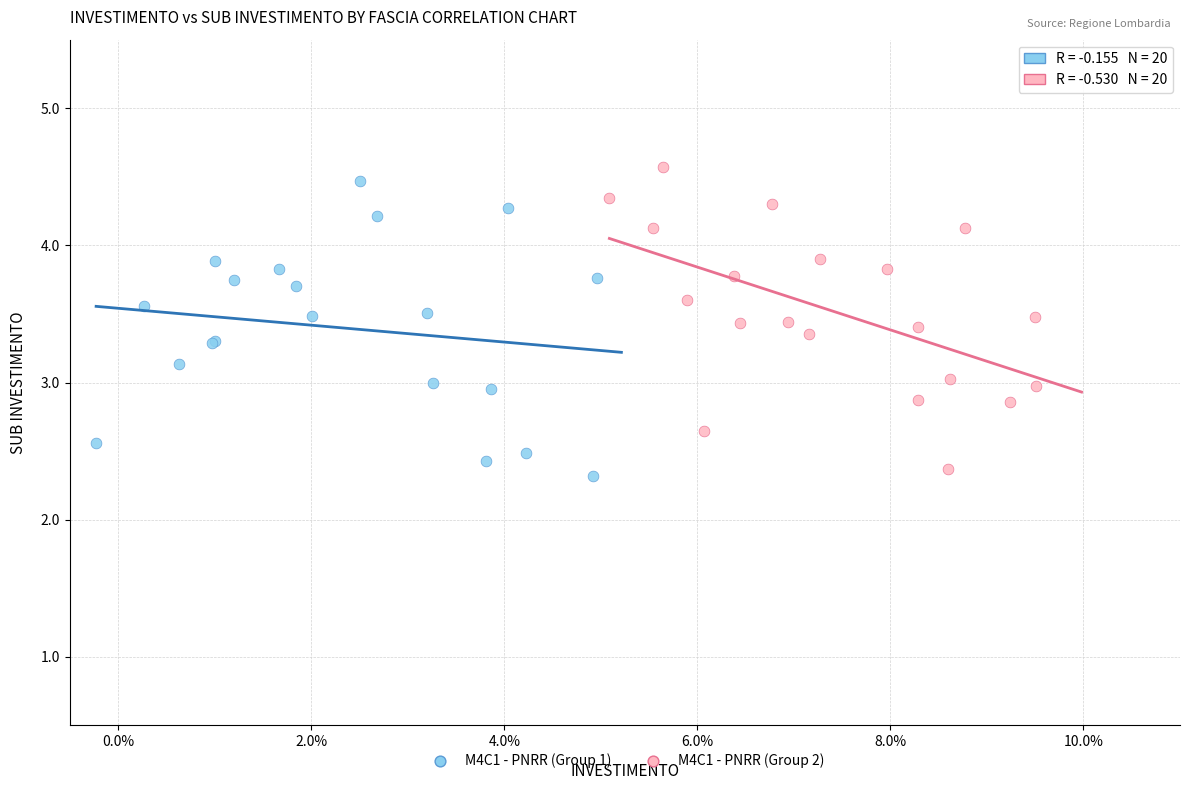

What are all the series names shown in the legend?

M4C1 - PNRR (Group 1), M4C1 - PNRR (Group 2)